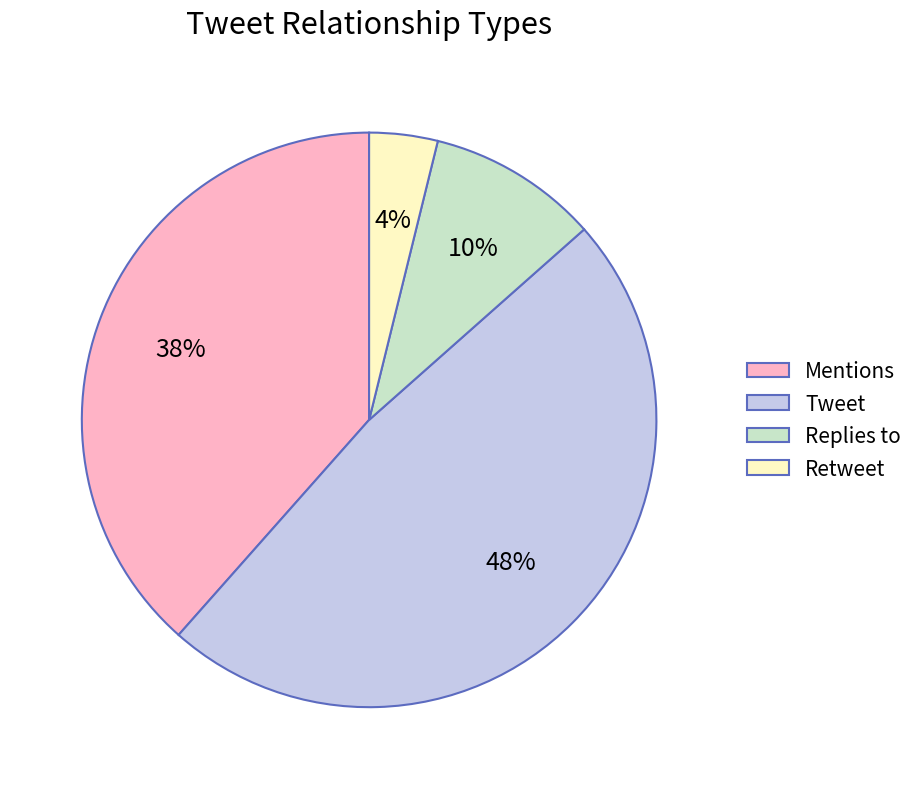

Is it true that Retweet is 4% of the pie?

True